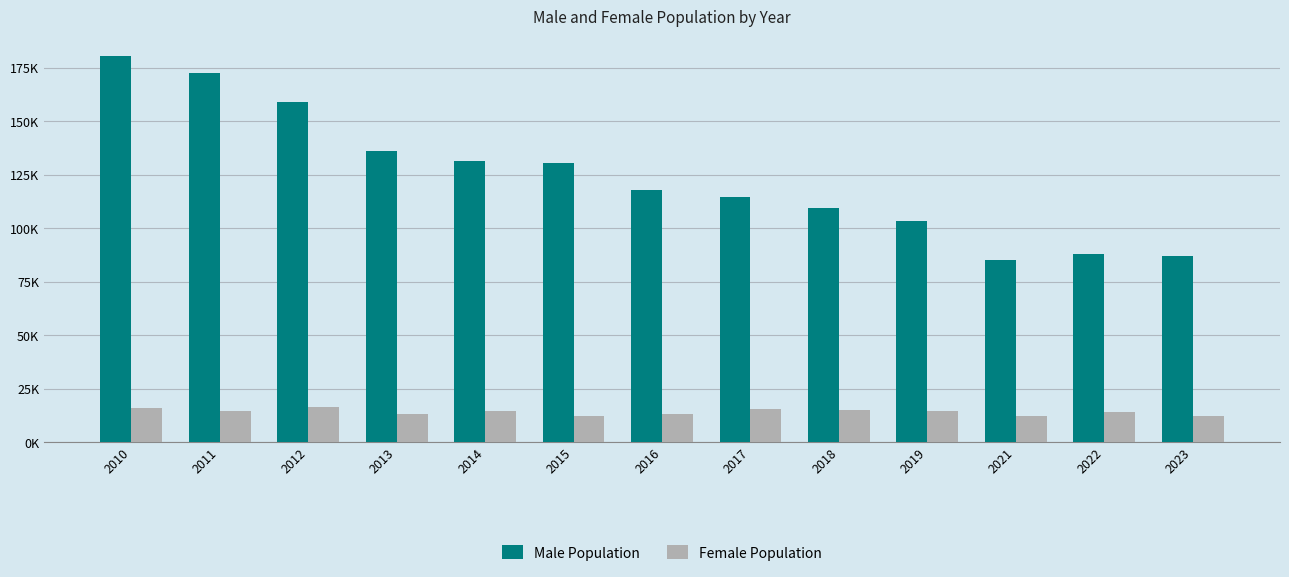

Where does the Male Population series first go above 117905?

2010